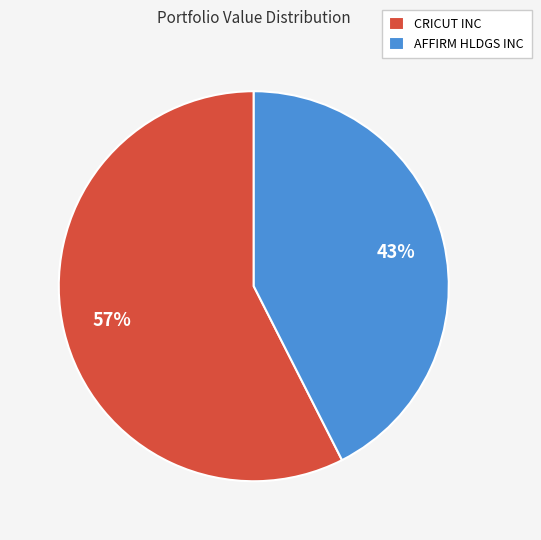

What is the largest slice in the pie chart?

CRICUT INC